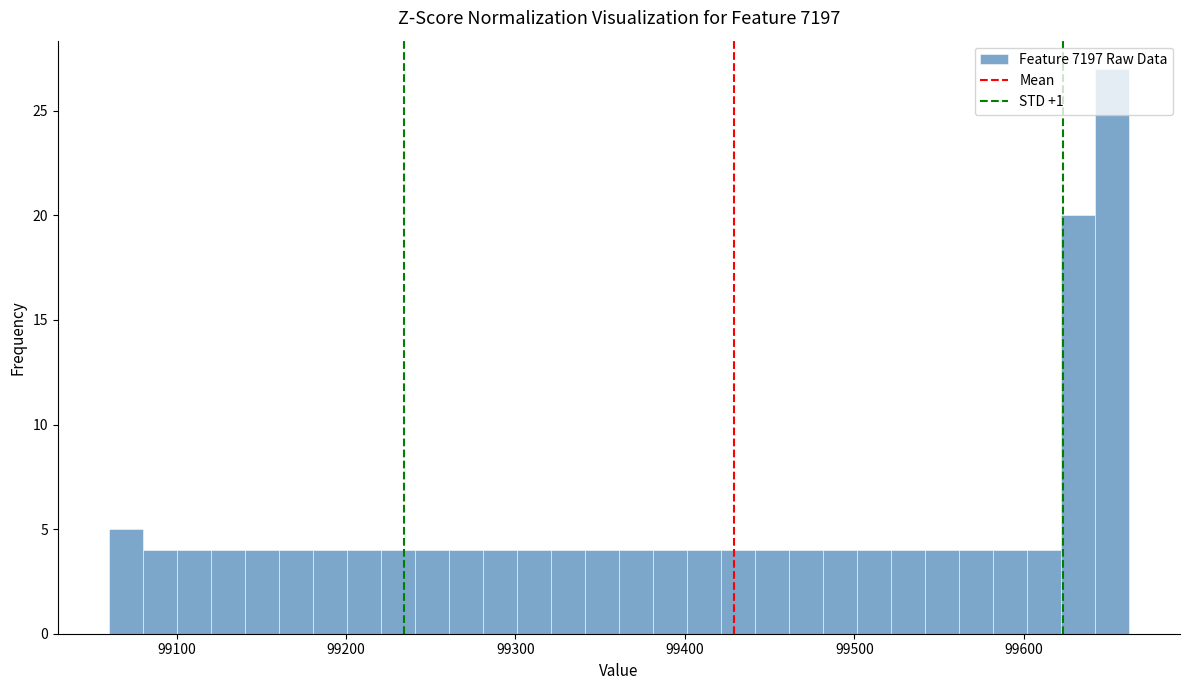

Read against the x-axis, roughly where is the centre of the tallest bar?

99650